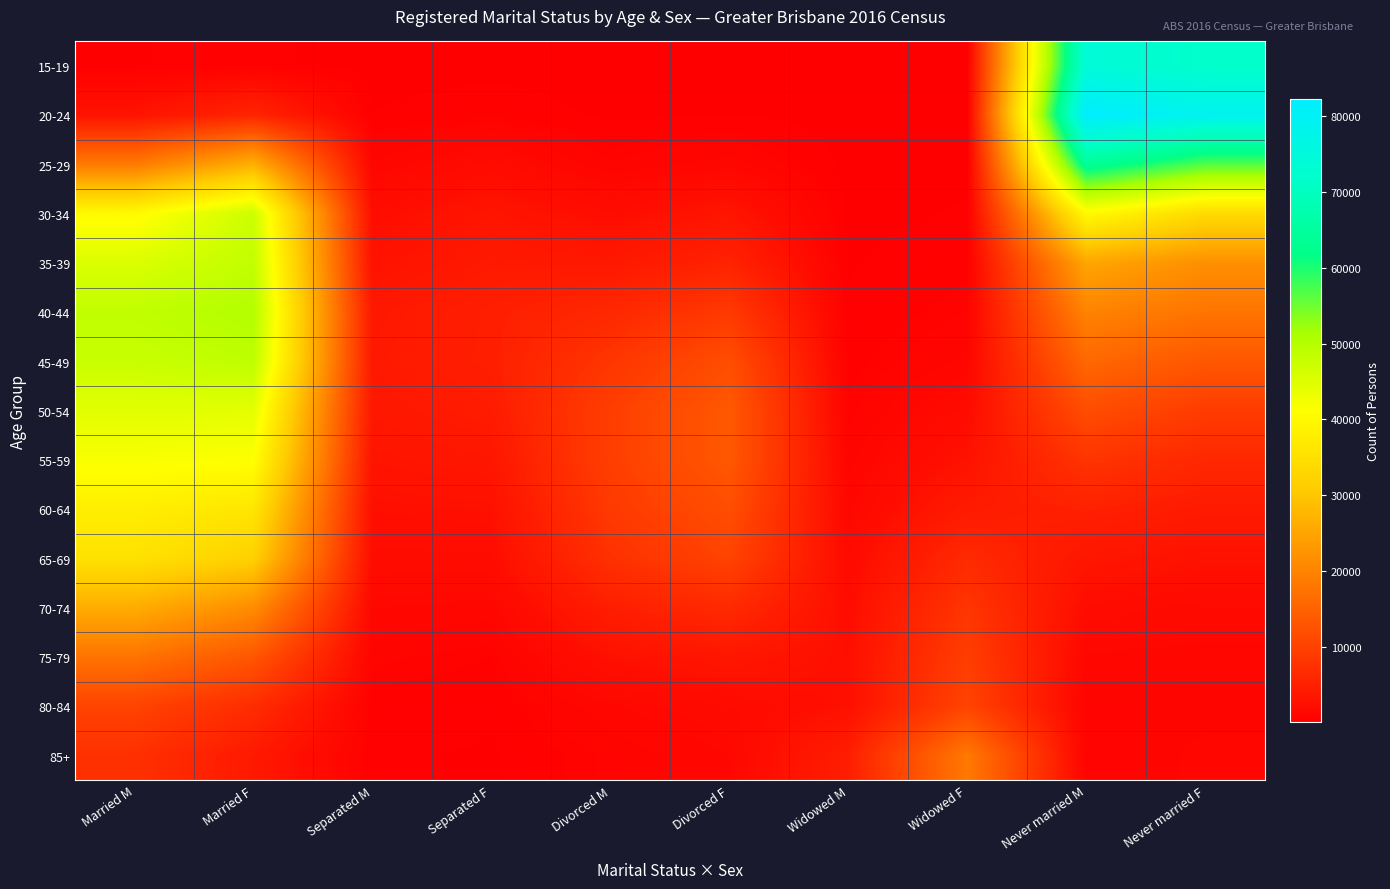

At how many categories does at least one series exceed 79517?

1